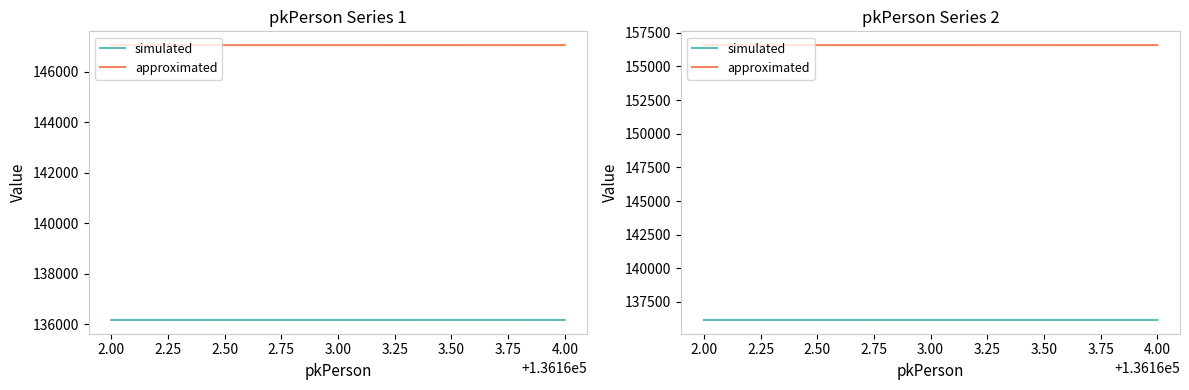

Rank the series by their maximum value, from lowest to highest.

simulated, approximated